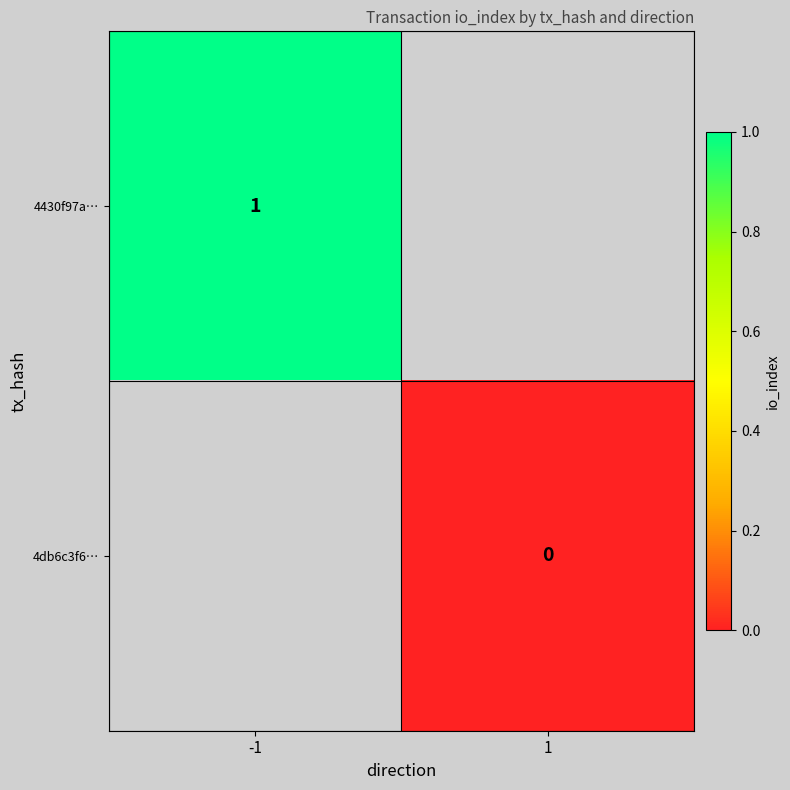

List the labels in order of 4db6c3f6… value, largest first.

-1, 1